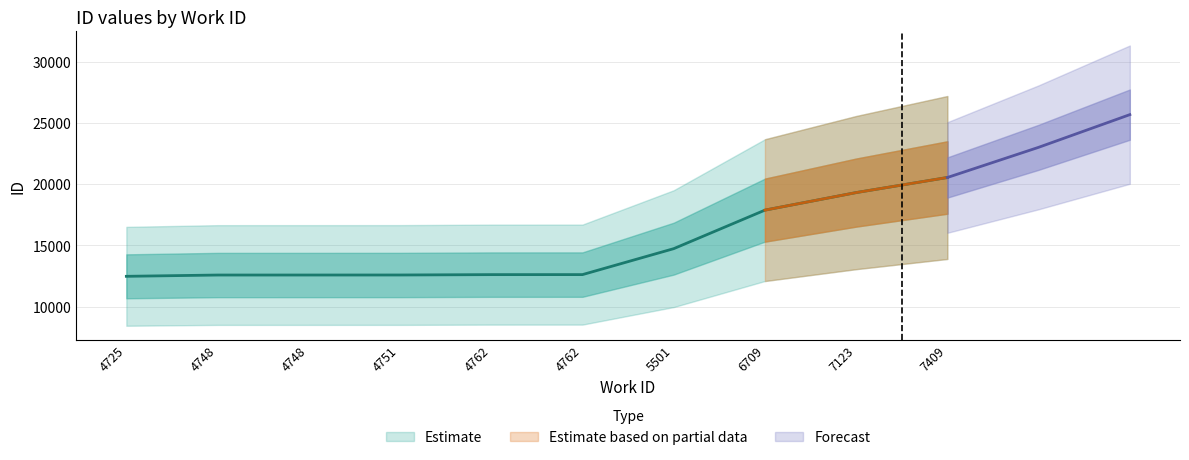

The value at 4762 is 12605. True or false?

True